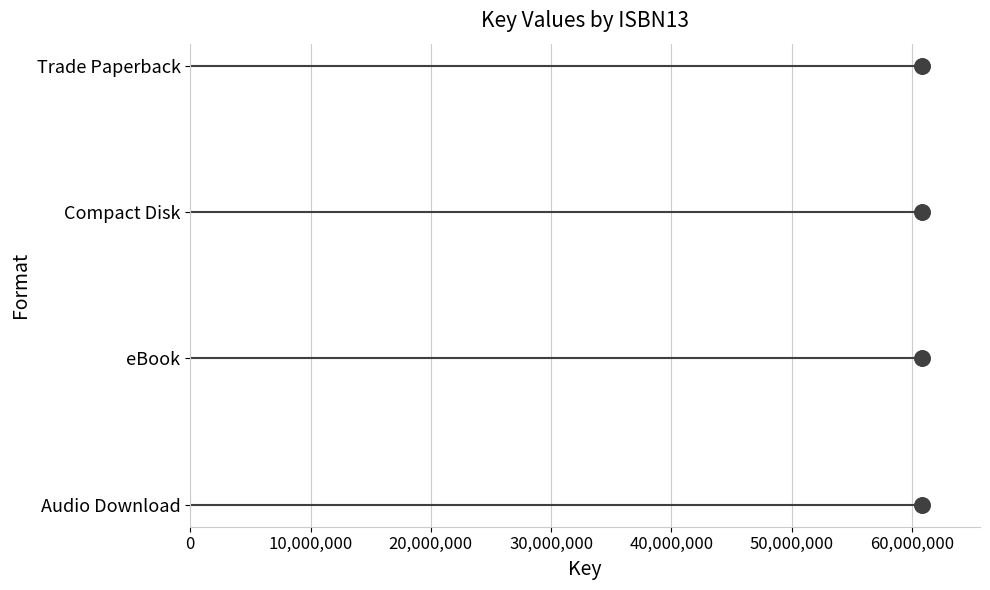

Approximately how many times larger is the value at 20,000,000 compared to 30,000,000?

0.7